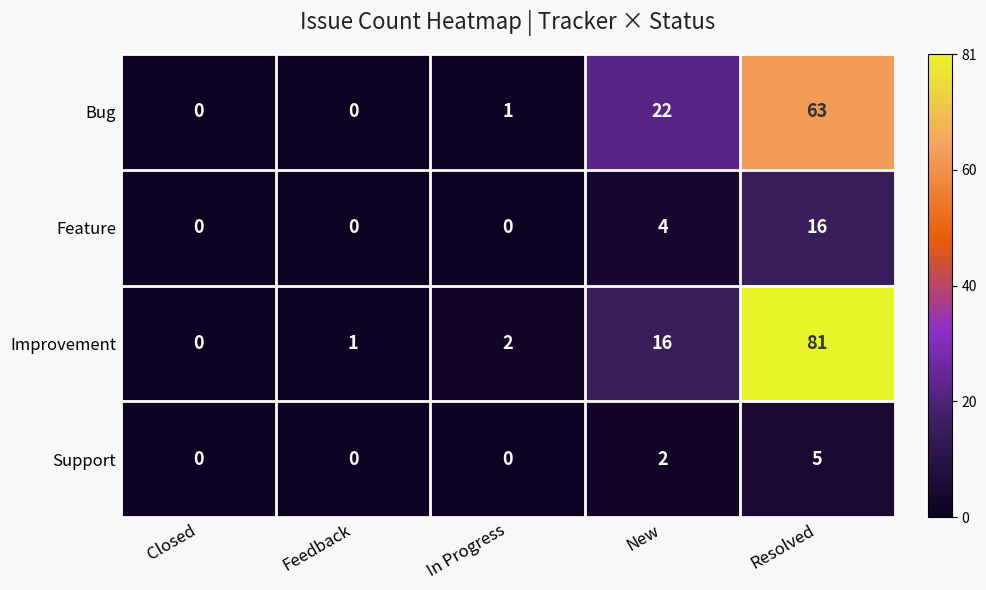

Reading left to right, extract all data points from this chart.

Bug: 0	0	1	22	63
Feature: 0	0	0	4	16
Improvement: 0	1	2	16	81
Support: 0	0	0	2	5